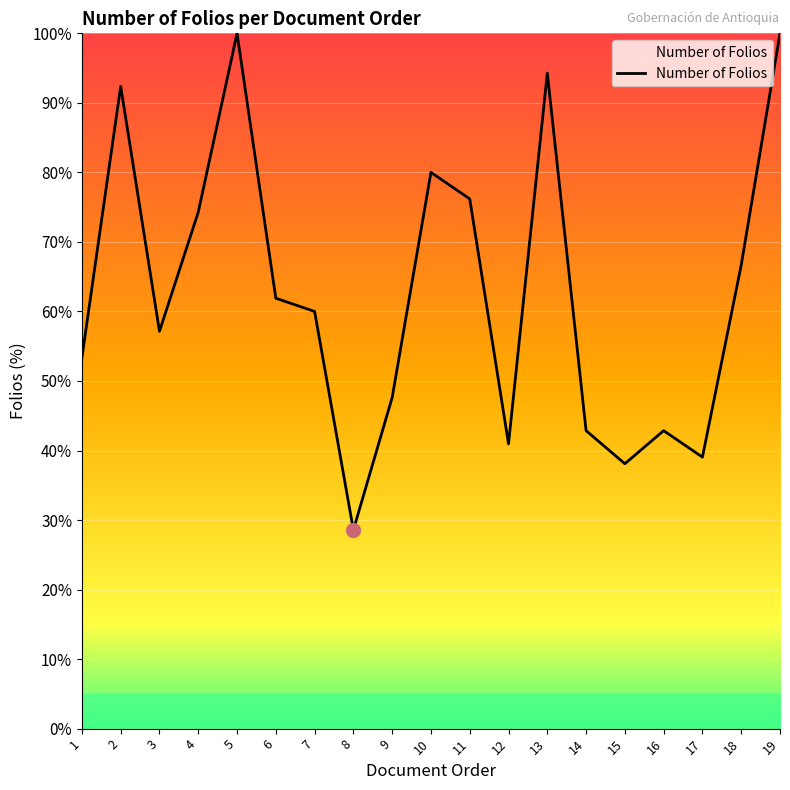

The value at 7 is 97.1. True or false?

False